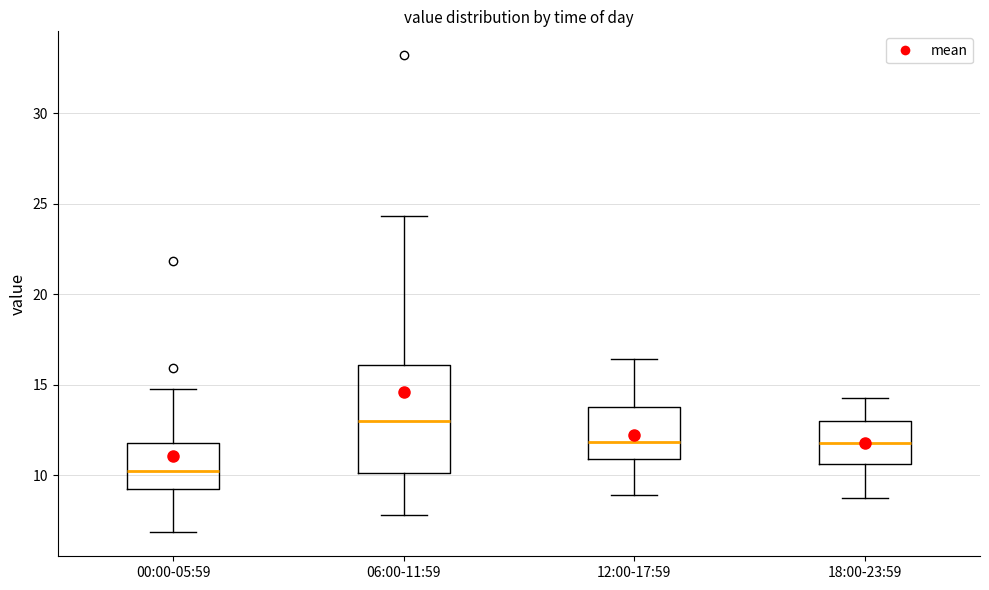

Where does the median line of the box for 00:00-05:59 sit on the y-axis? The values are not printed on the chart, so give them approximately, as read against the axis.

10.0